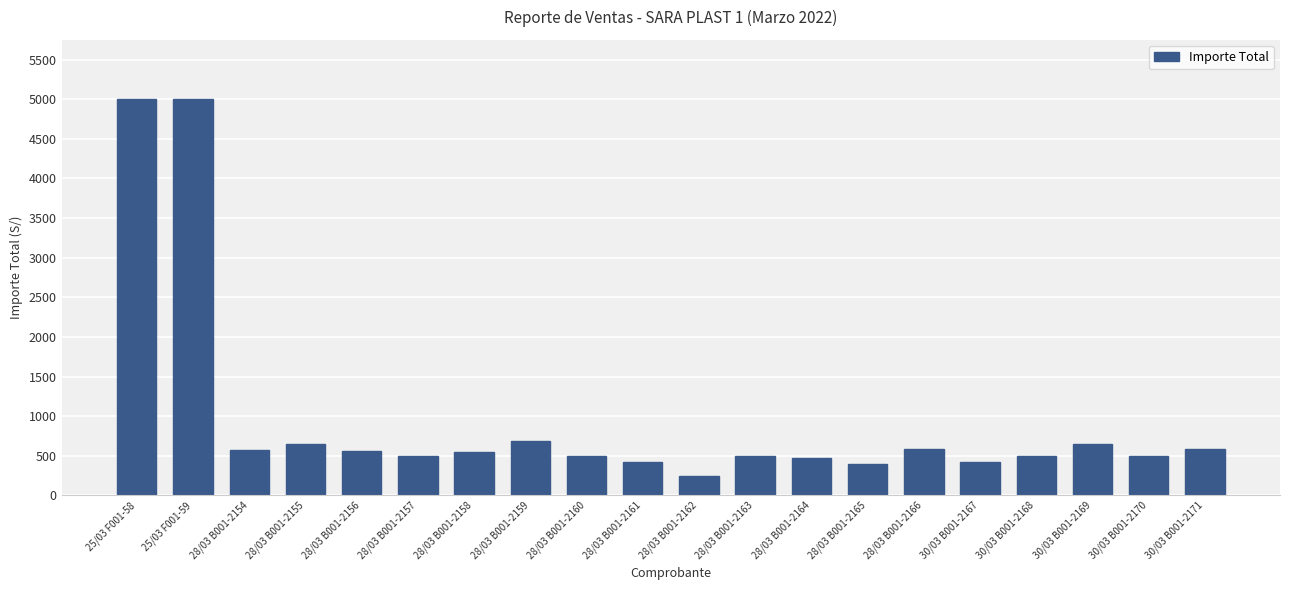

Are the bars grouped side by side (vs. stacked)?

No